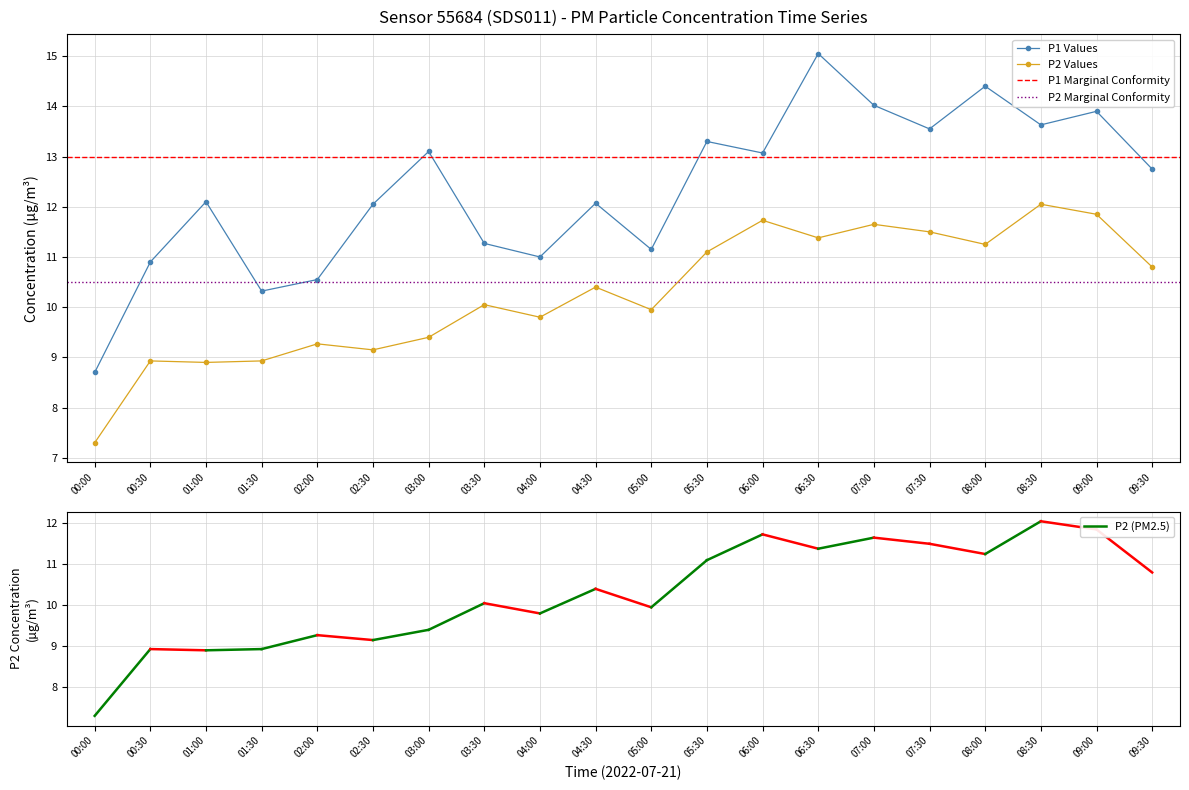

What is the difference between the second highest and minimum values in the P2 series?

4.5